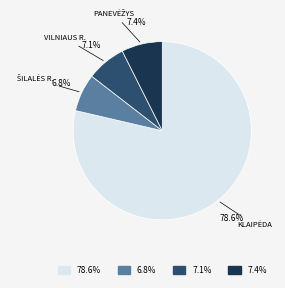

How many slices are in this pie chart?

4